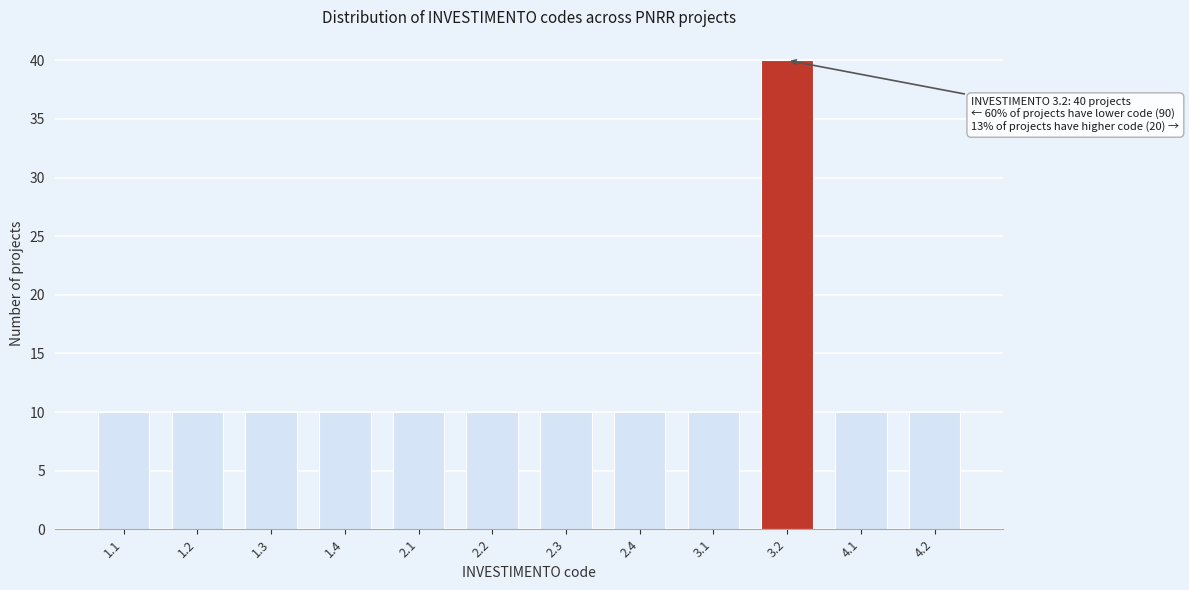

Reading left to right, transcribe all the data shown in this chart.

1.1=10	1.2=10	1.3=10	1.4=10	2.1=10	2.2=10	2.3=10	2.4=10	3.1=10	3.2=40	4.1=10	4.2=10